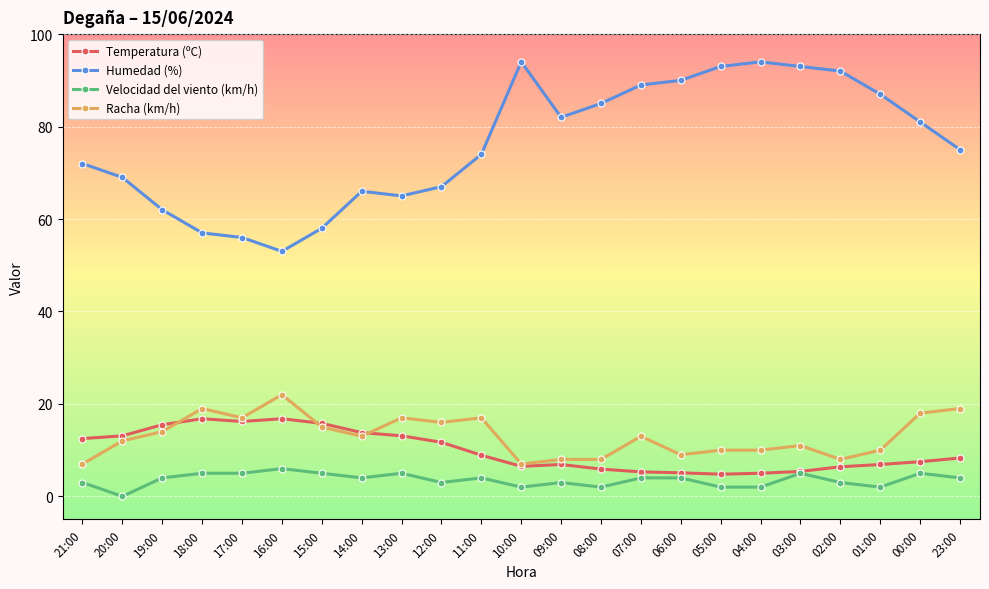

What is the spread (max minus min) of values at 15:00?

53.0